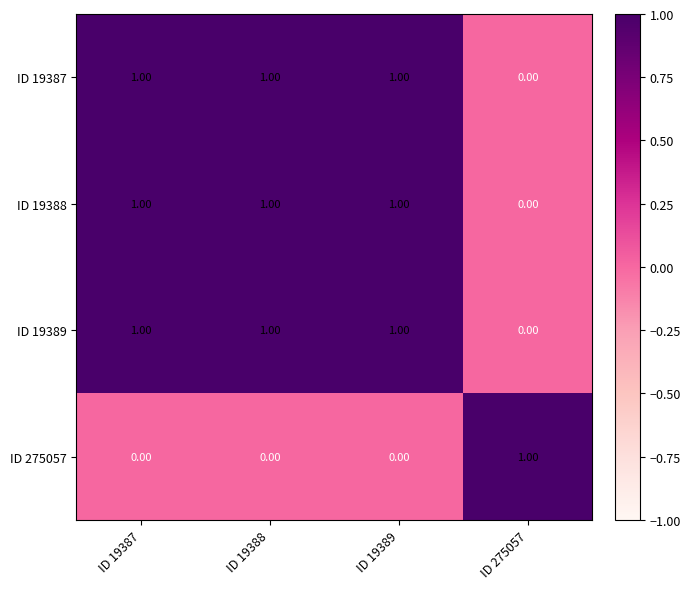

Count the number of data series in this chart.

4